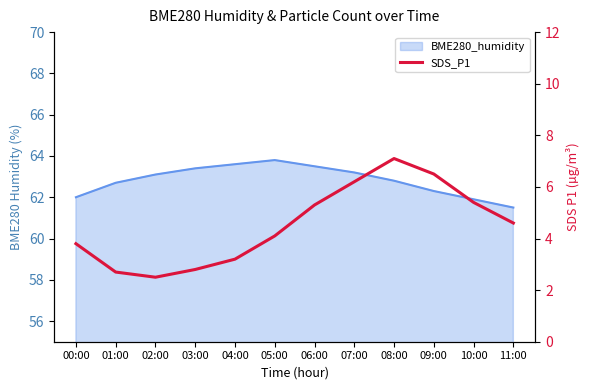

Where is the data nearest to the value 4?

05:00